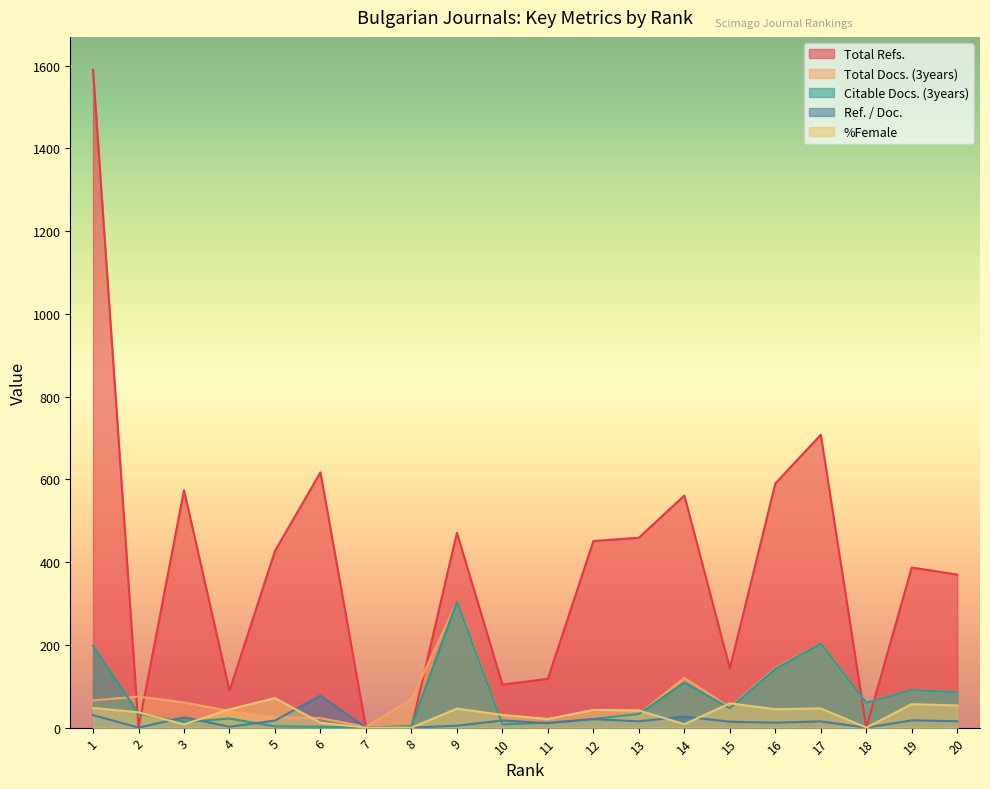

Which series has the largest total across all categories?

Total Refs.